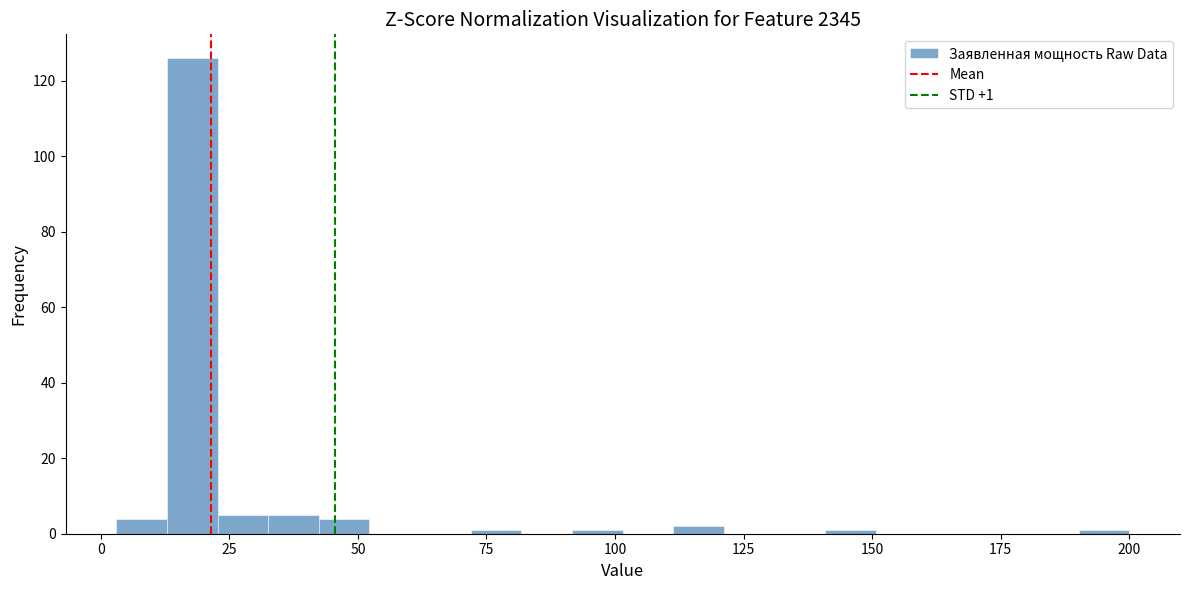

Read against the x-axis, roughly where is the centre of the tallest bar?

20